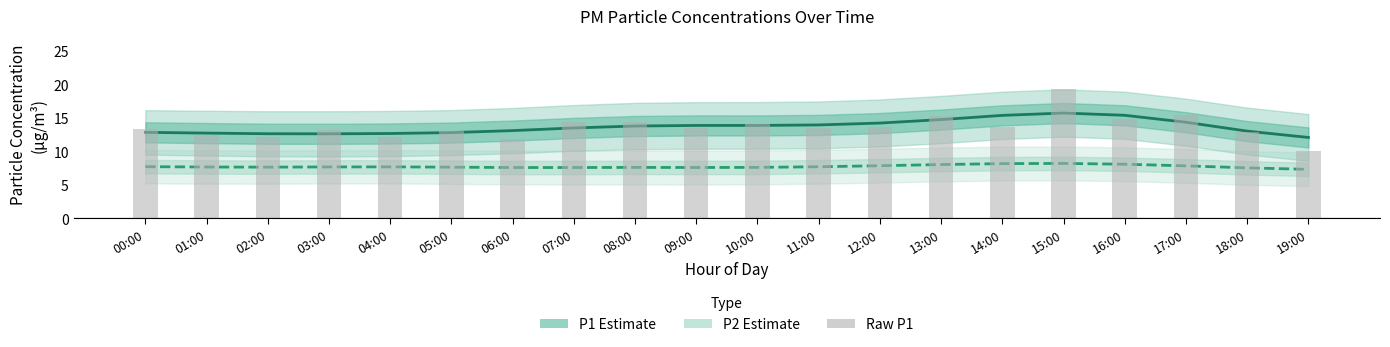

Which label corresponds to the largest value in the chart?

15:00